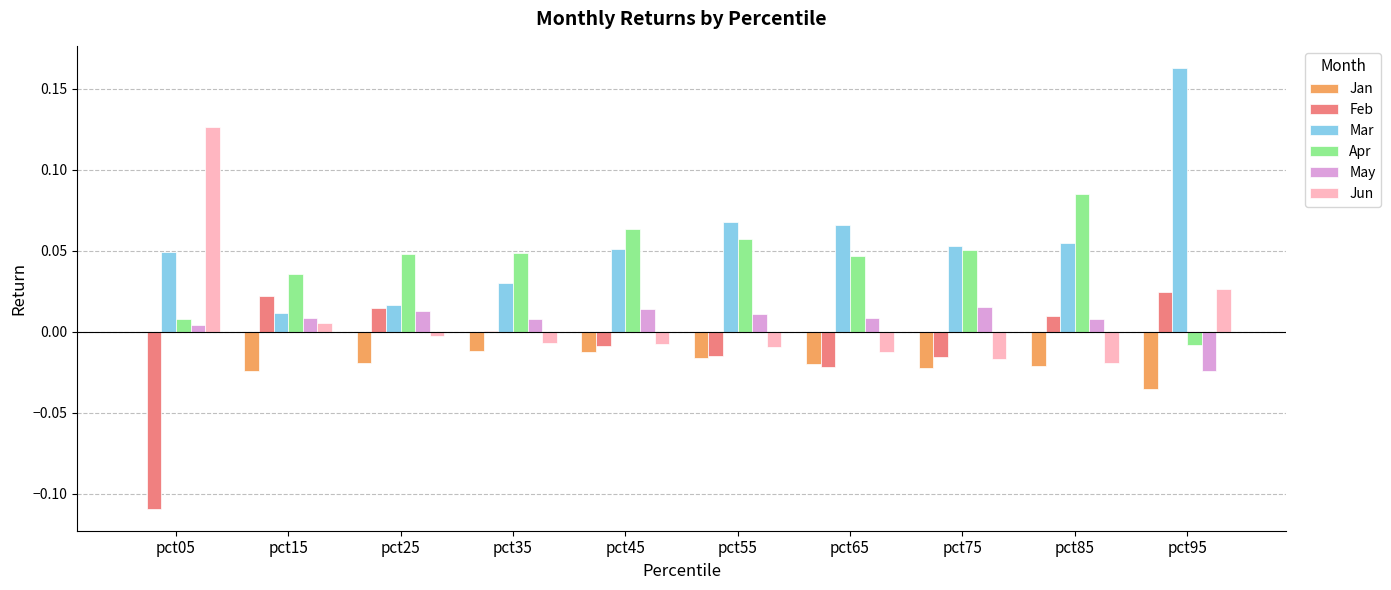

The Feb series shows -0.0 at pct65. True or false?

True